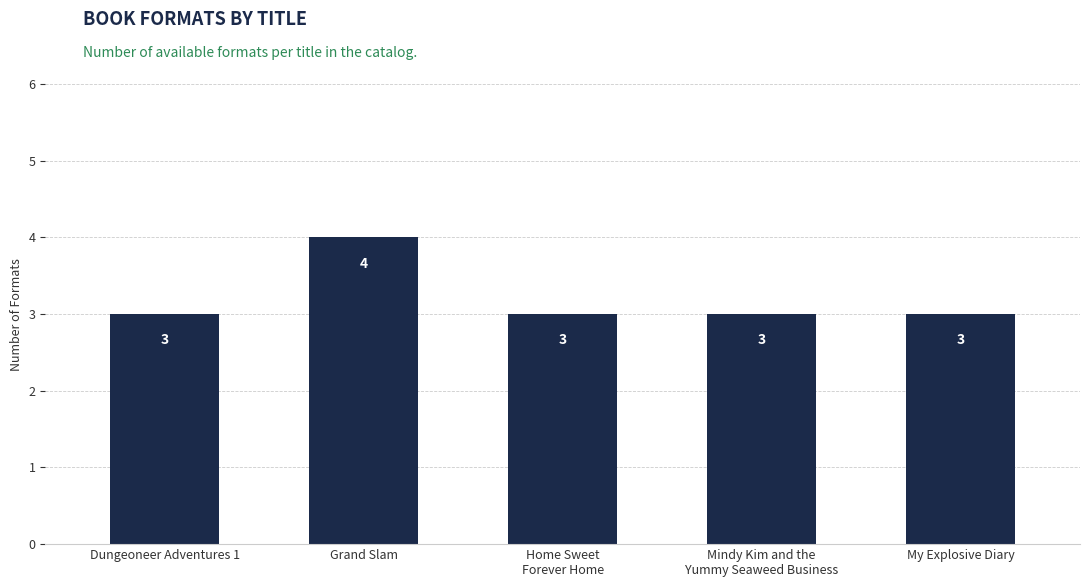

How many categories are shown in the chart?

5